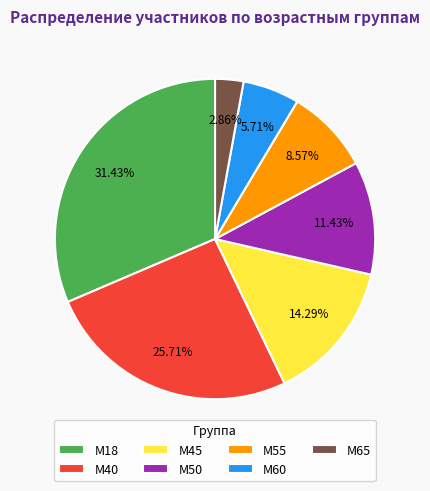

To the nearest percent, what portion does М40 represent?

26%